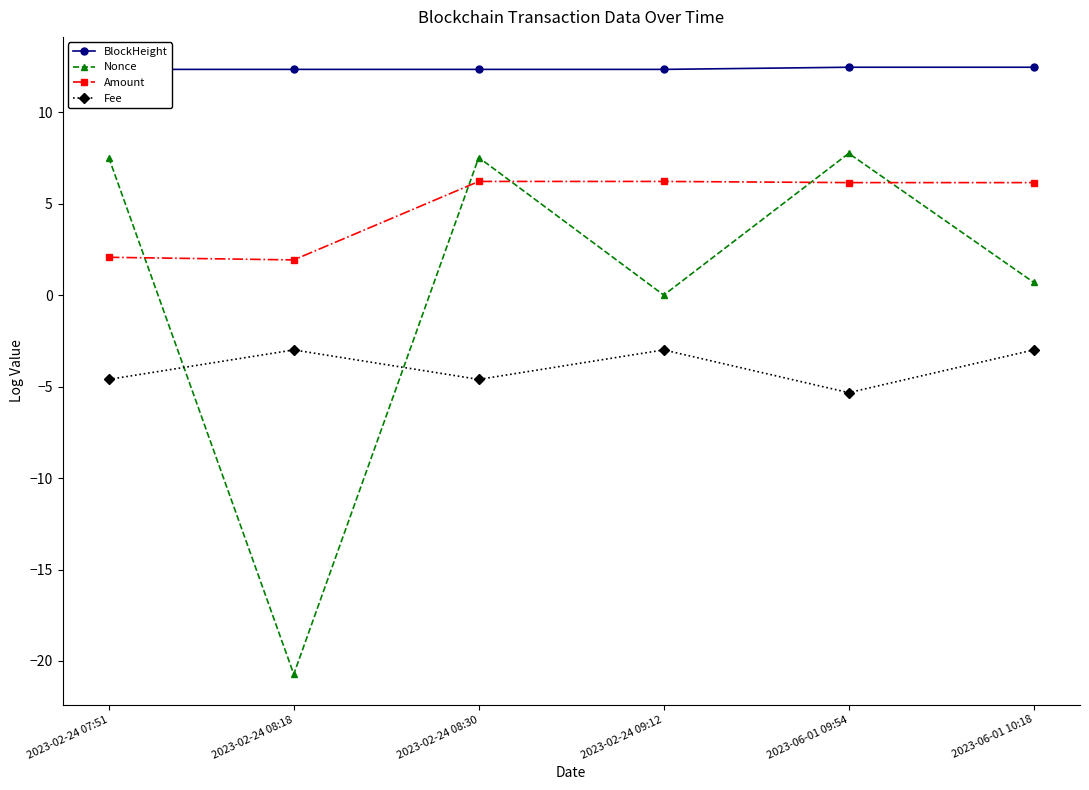

Which has a higher value, 2023-02-24 09:12 or 2023-02-24 07:51?

2023-02-24 09:12